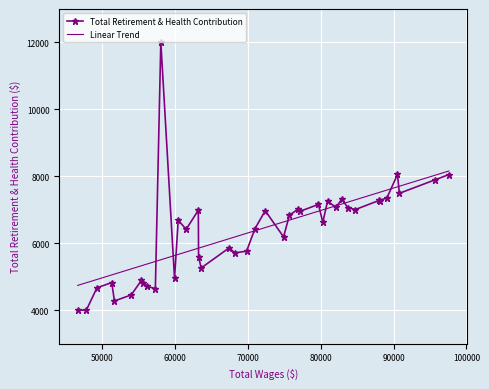

How many interior local peaks (higher than both neighbors) does the data have?

13